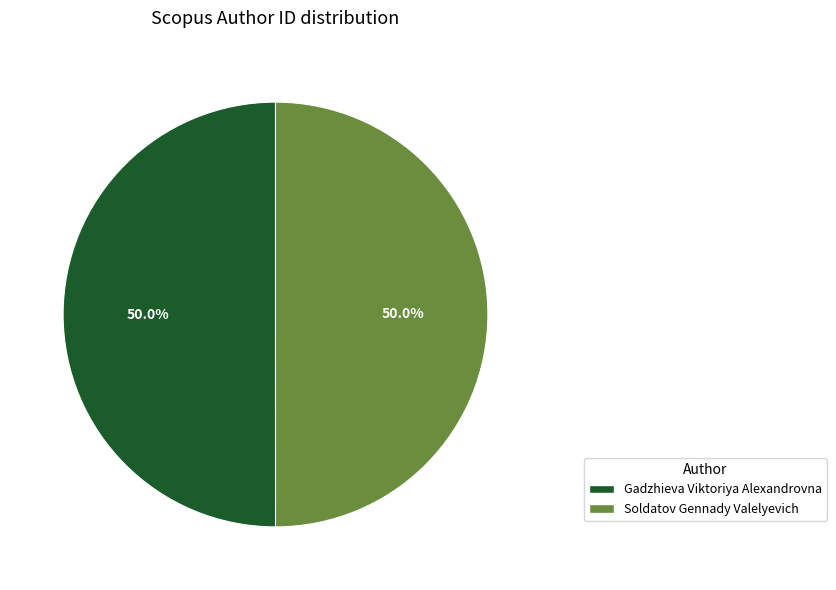

What is the total percentage of Gadzhieva Viktoriya Alexandrovna and Soldatov Gennady Valelyevich?

100.0%